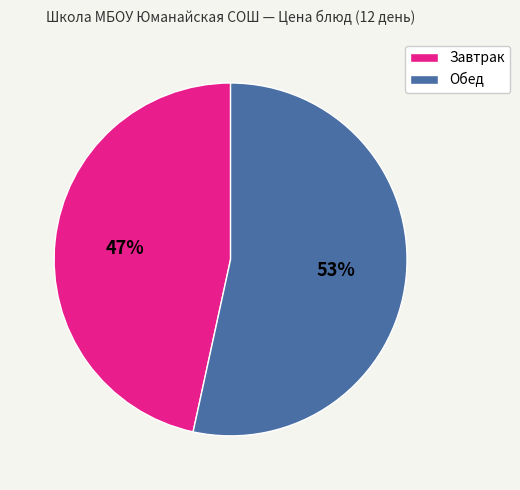

To the nearest percent, what is the average slice percentage?

50%